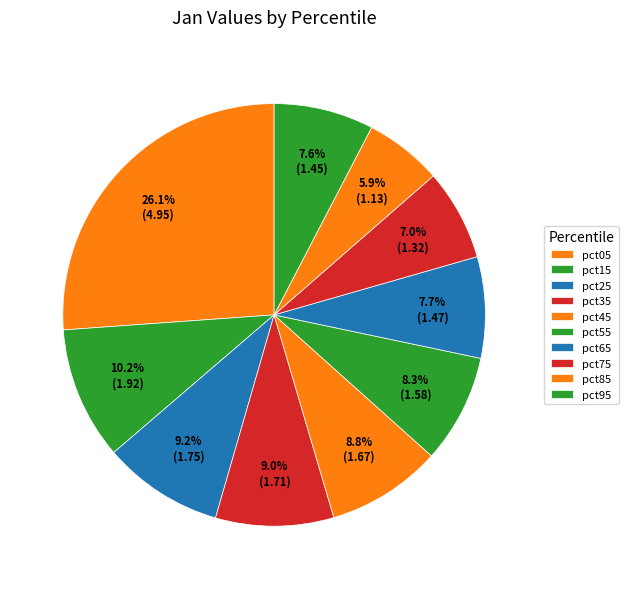

What percentage do pct75 and pct85 together represent?

12.9%